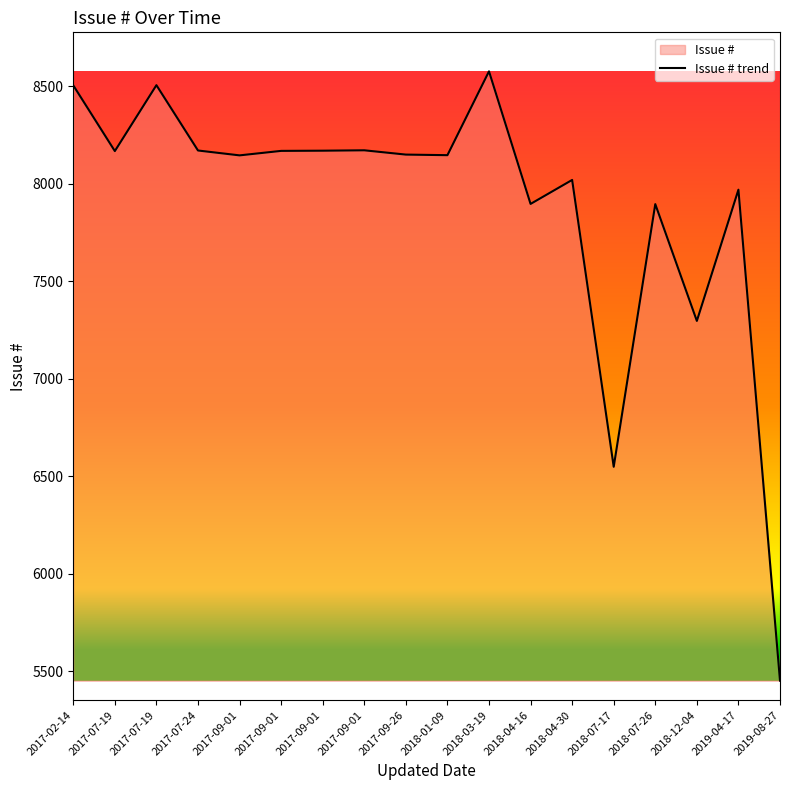

Reading left to right, what are all the values shown in this chart?

8504	8167	8505	8170	8145	8168	8169	8171	8149	8146	8576	7896	8019	6548	7895	7296	7969	5451